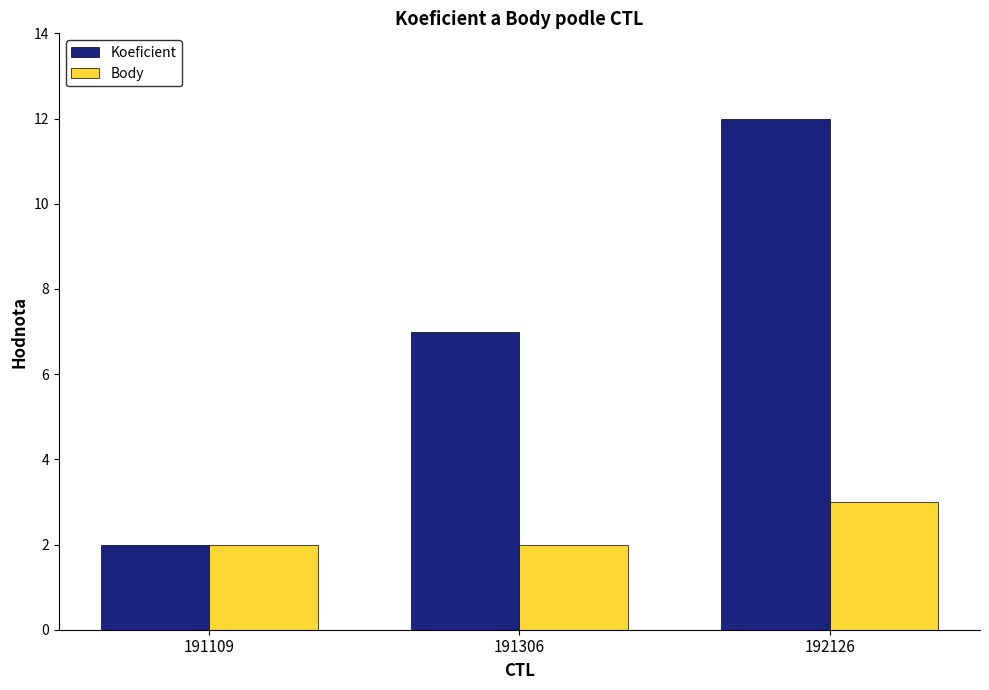

List the labels in order of Koeficient value, largest first.

192126, 191306, 191109